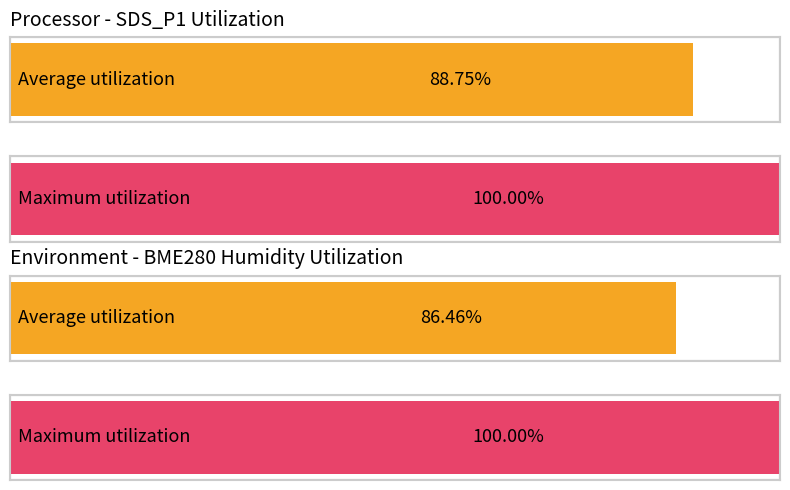

Rank the series by their maximum value, from highest to lowest.

Maximum utilization, Average utilization